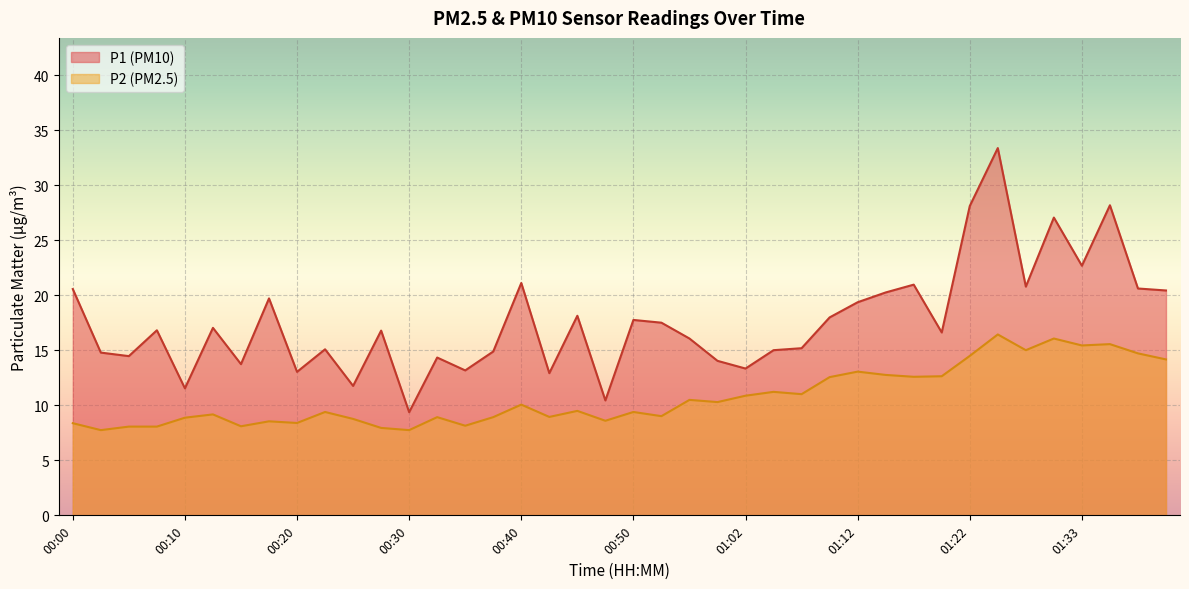

True or false: P1 and P2 intersect in this chart.

False